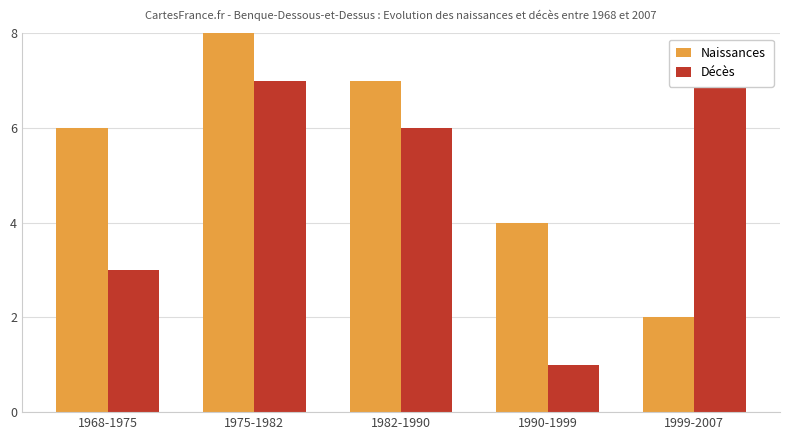

What is the average value of the Naissances series?

6